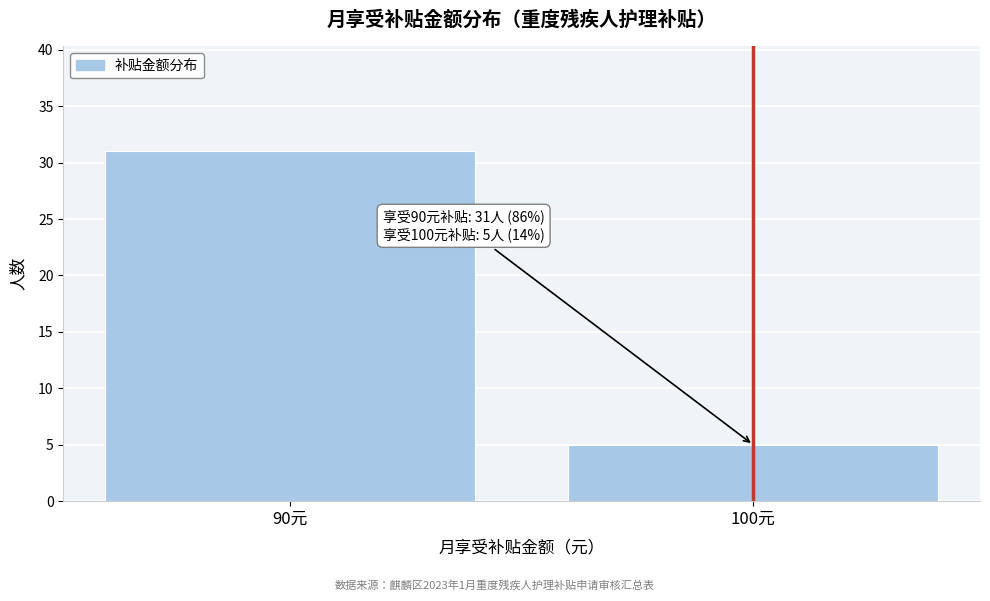

Reading left to right, list all the values displayed in this chart.

31	5